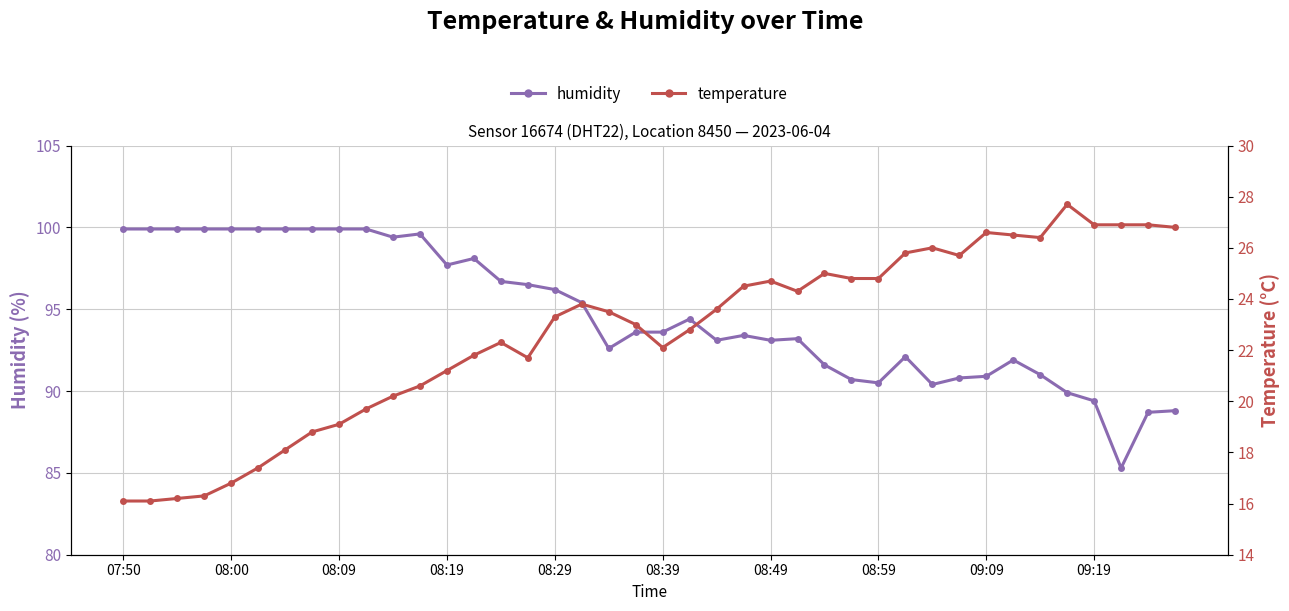

What are all the series names shown in the legend?

humidity, temperature